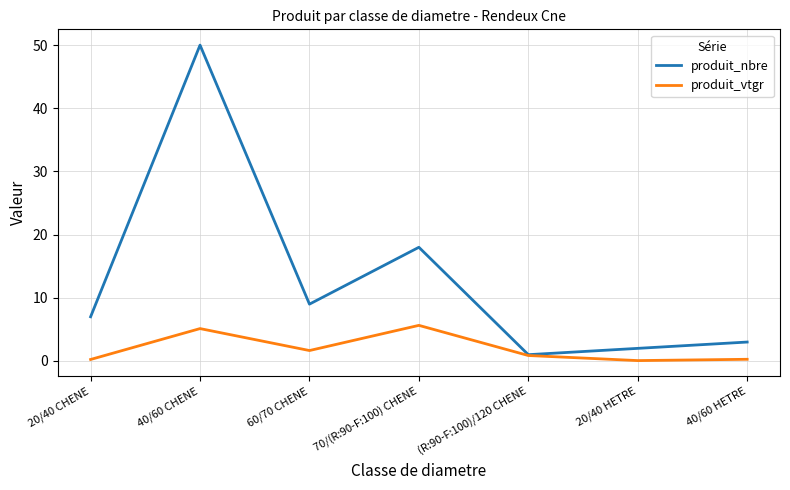

The produit_nbre series shows 7.0 at 20/40 CHENE. True or false?

True